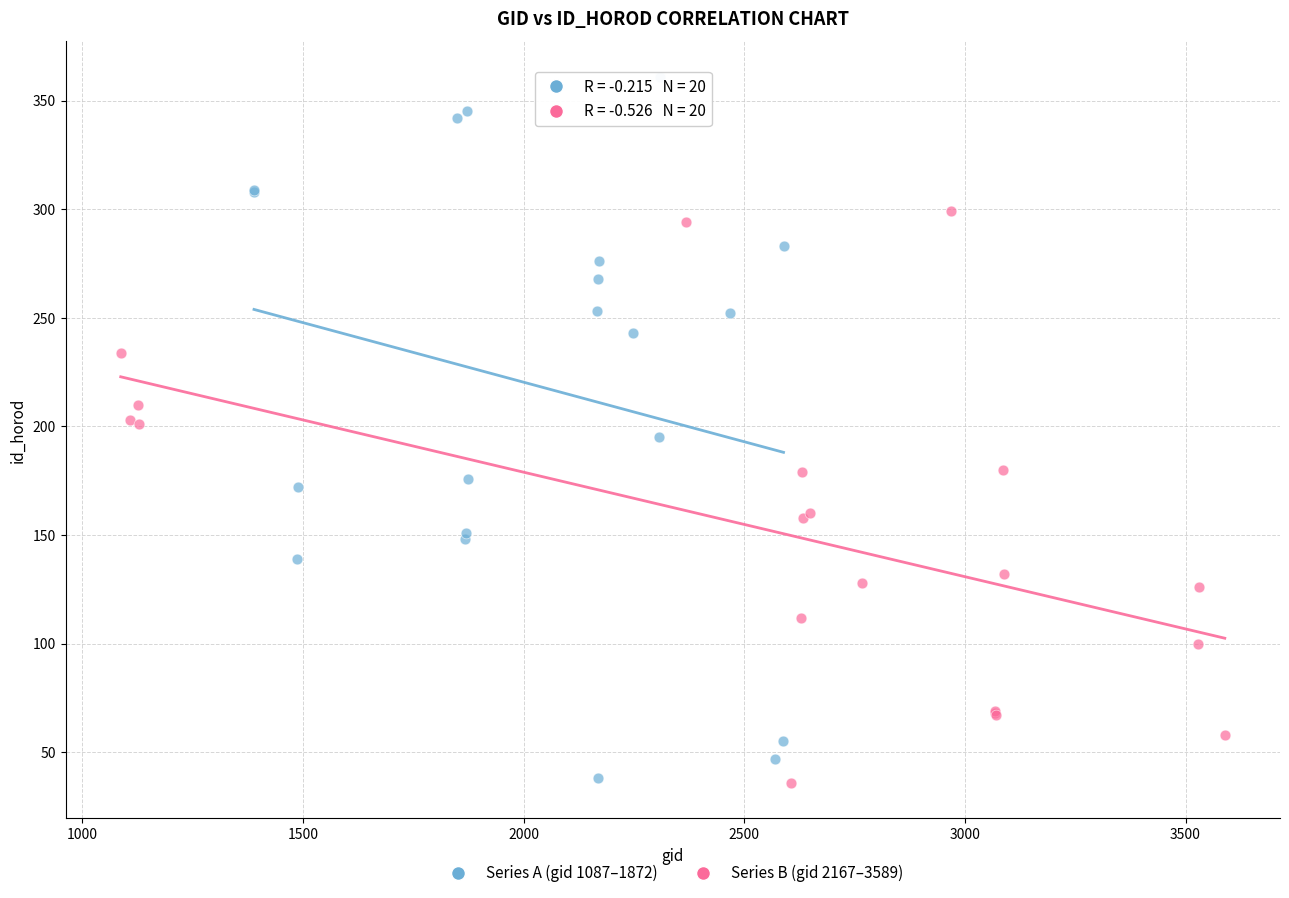

Which series reaches the maximum Y coordinate?

Series A (gid 1087–1872)